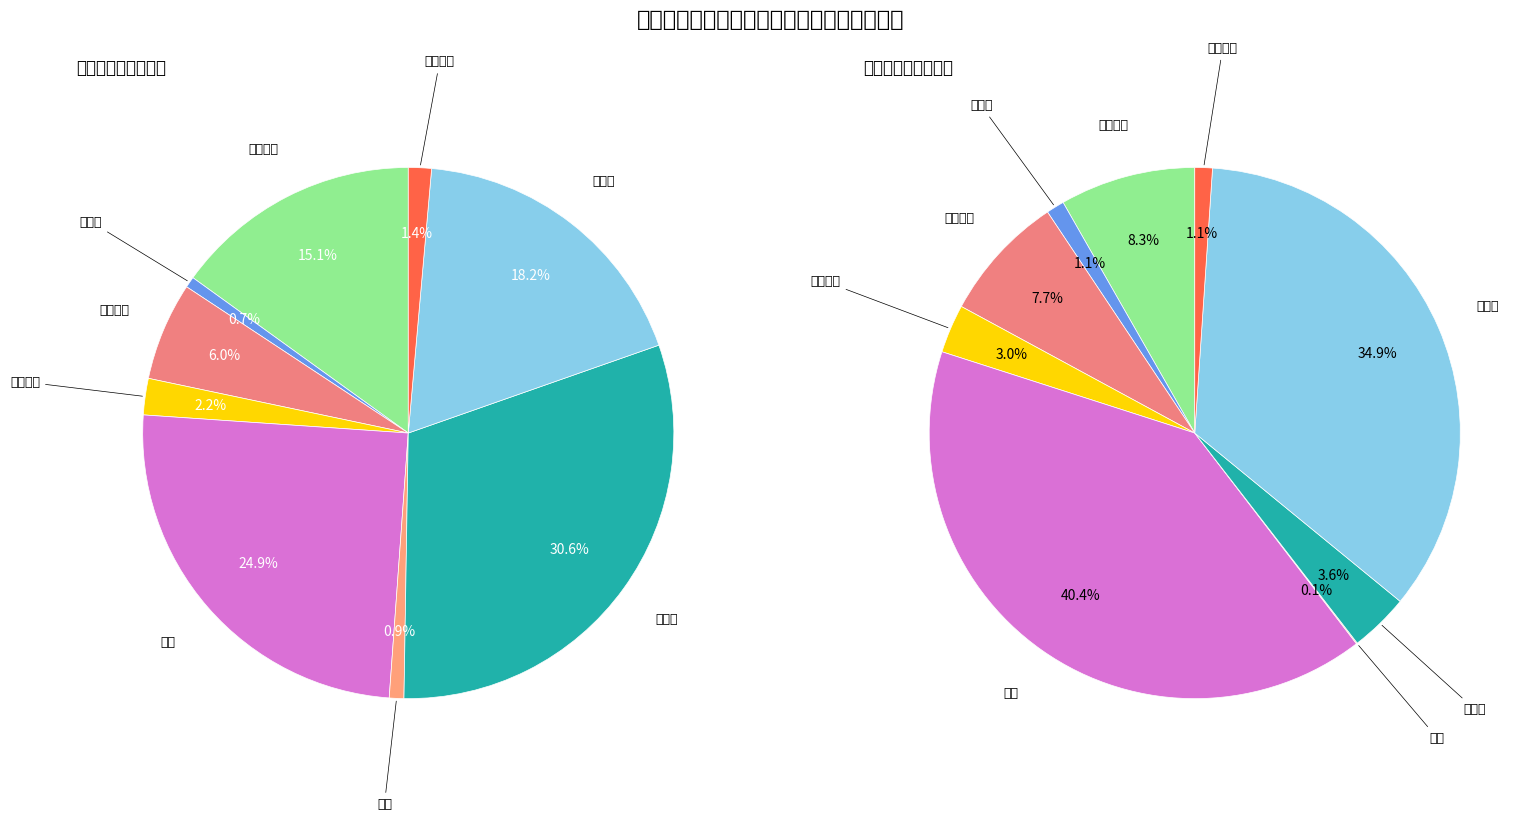

Is it true that 方形射灯 is 15% of the pie?

False